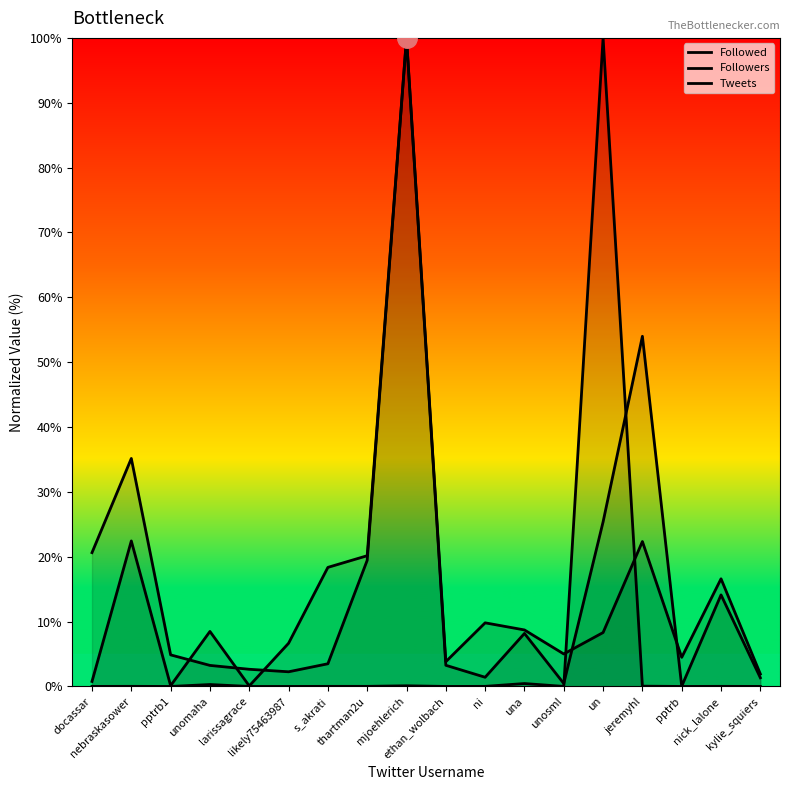

At which category is the sum across all series the highest?

mjoehlerich